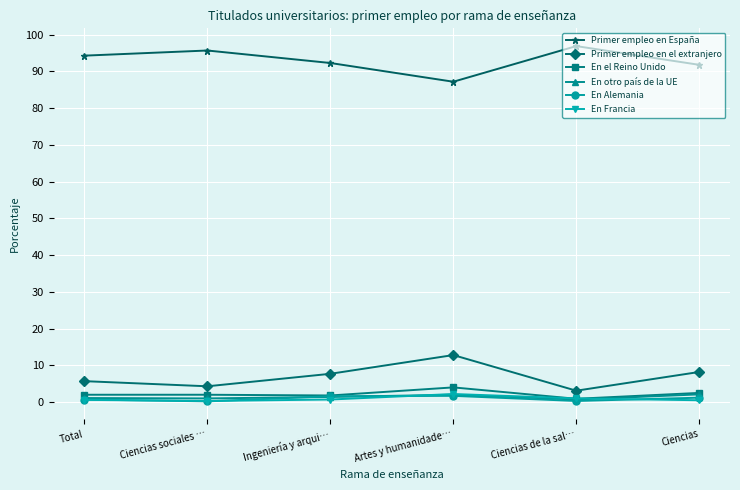

What is the average value of the En Francia series?

0.9